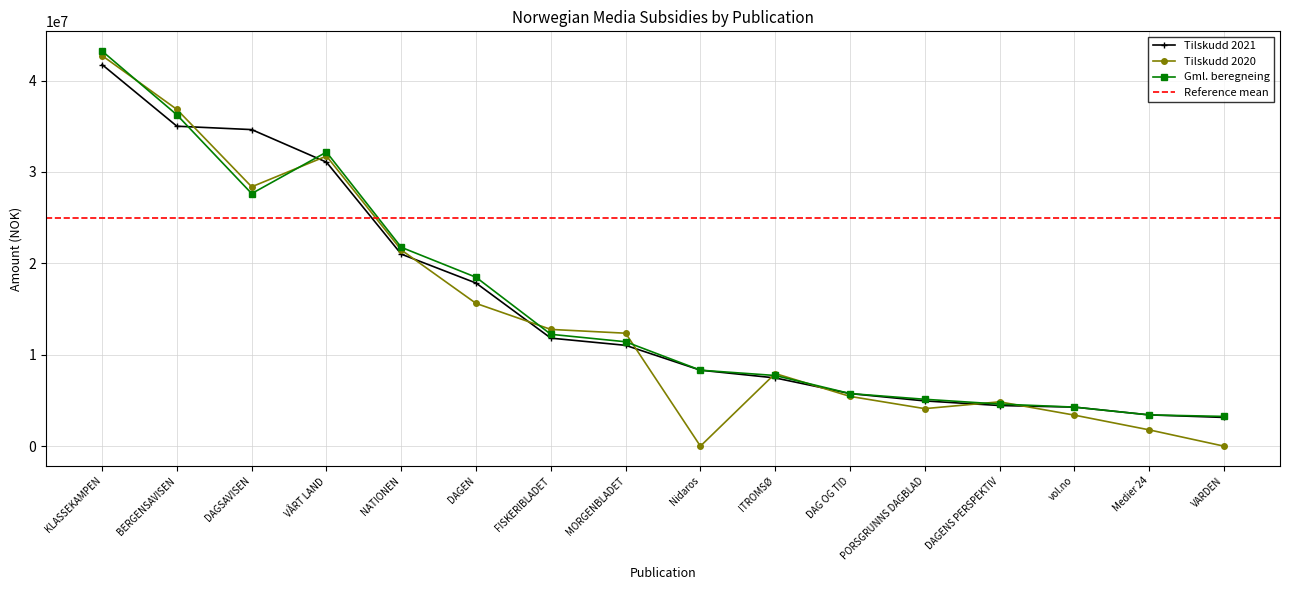

Which series has the widest spread of values?

Tilskudd 2020